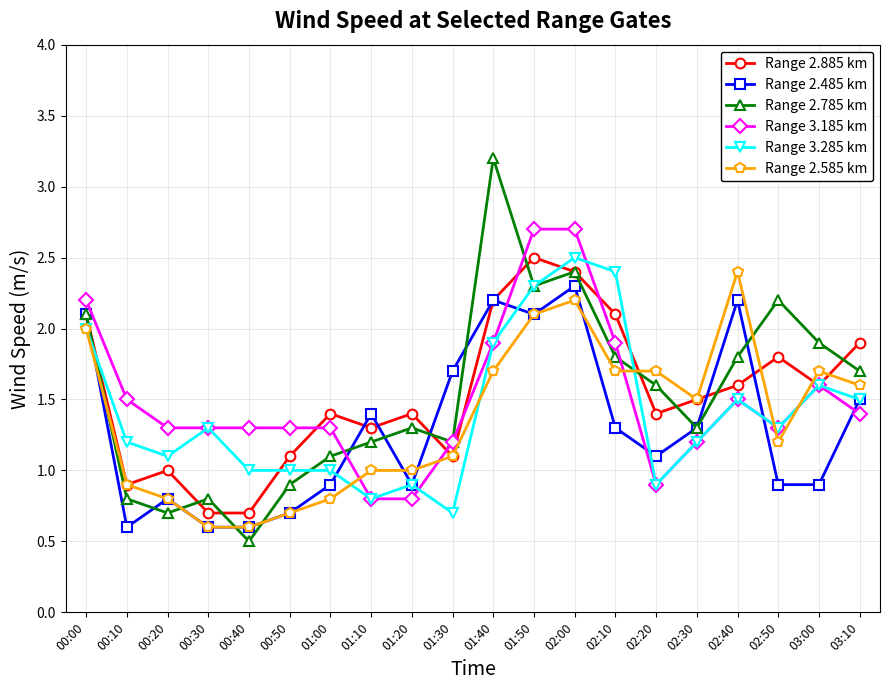

Is it true that Range 2.785 km equals 0.2 at 00:40?

False